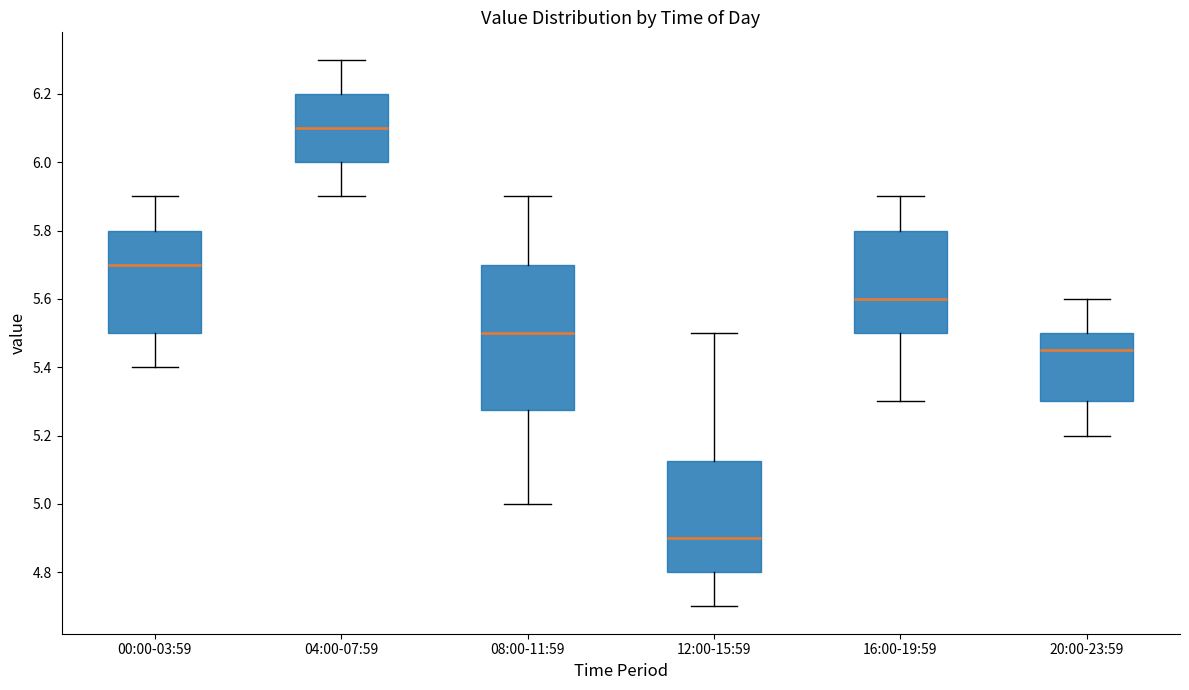

Reading left to right, transcribe this box plot: for each box, give where its median line is, the range the box spans, and where its two whiskers end, as read against the y-axis. The values are not printed on the chart, so give them approximately, as read against the axis.

00:00-03:59: median 5.70, box 5.50 to 5.80, whiskers 5.40 to 5.90
04:00-07:59: median 6.10, box 6.00 to 6.20, whiskers 5.90 to 6.30
08:00-11:59: median 5.50, box 5.28 to 5.70, whiskers 5.00 to 5.90
12:00-15:59: median 4.90, box 4.80 to 5.12, whiskers 4.70 to 5.50
16:00-19:59: median 5.60, box 5.50 to 5.80, whiskers 5.30 to 5.90
20:00-23:59: median 5.46, box 5.30 to 5.50, whiskers 5.20 to 5.60